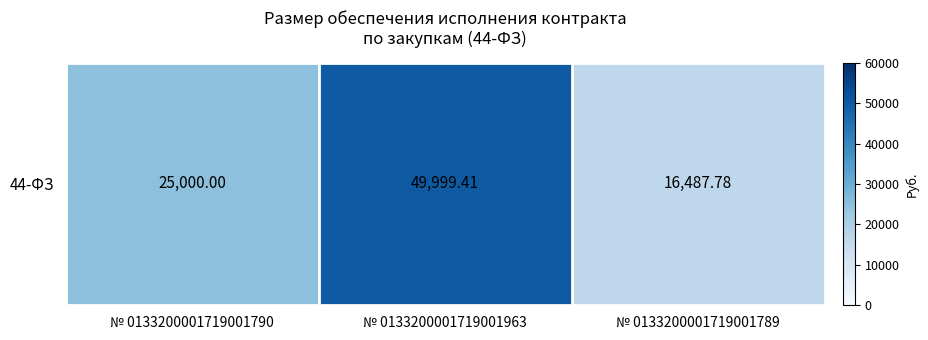

Which label corresponds to the largest value in the chart?

№ 0133200001719001963